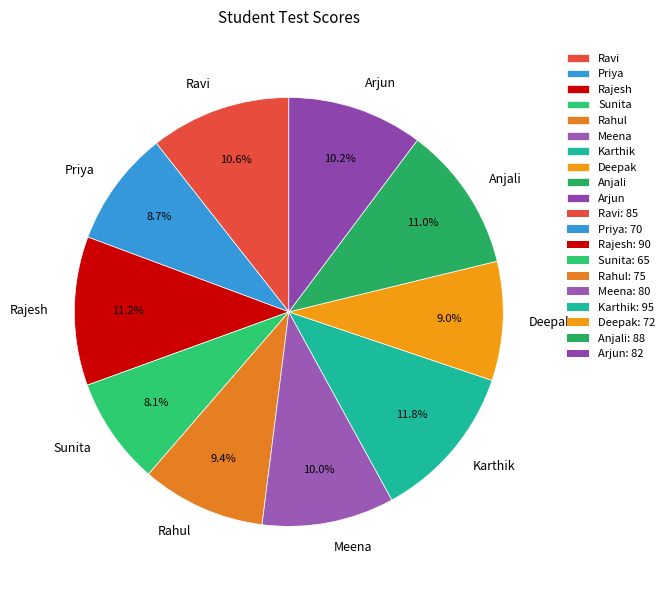

What is the ratio of the value at Sunita to the value at Deepak?

0.9